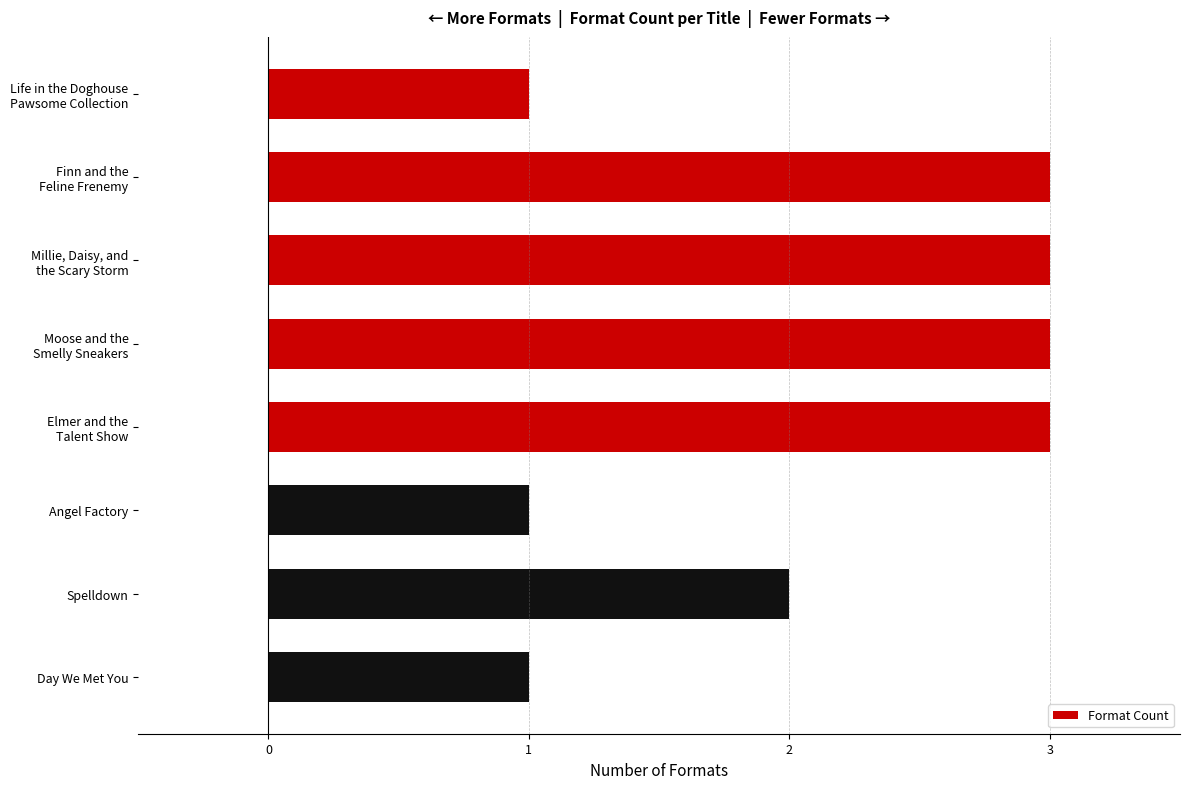

What position from the top is Day We Met You?

8